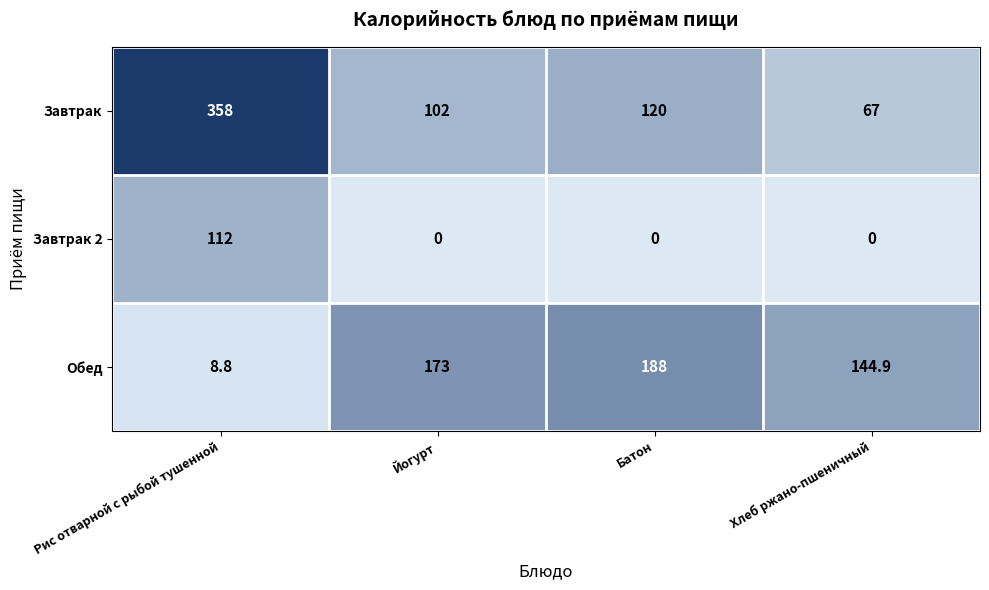

What is the average value of the Обед series?

128.7